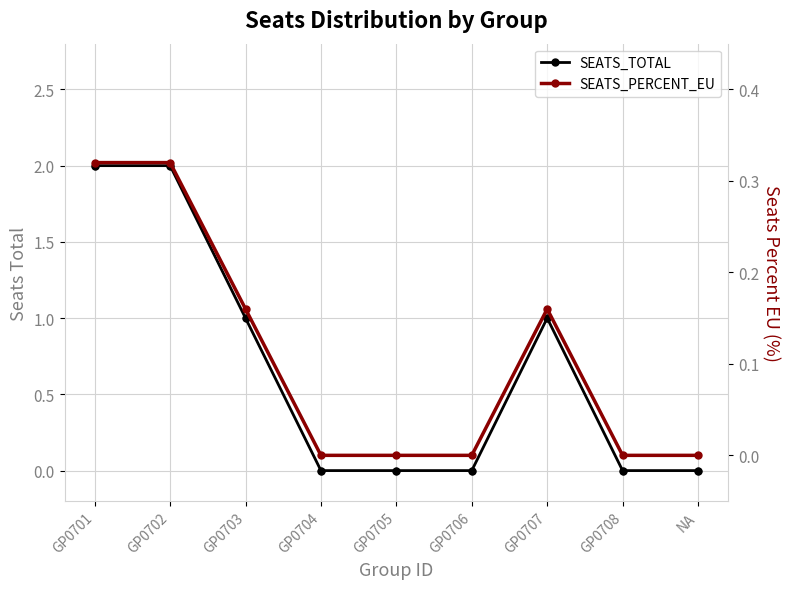

What are all the series names shown in the legend?

SEATS_TOTAL, SEATS_PERCENT_EU